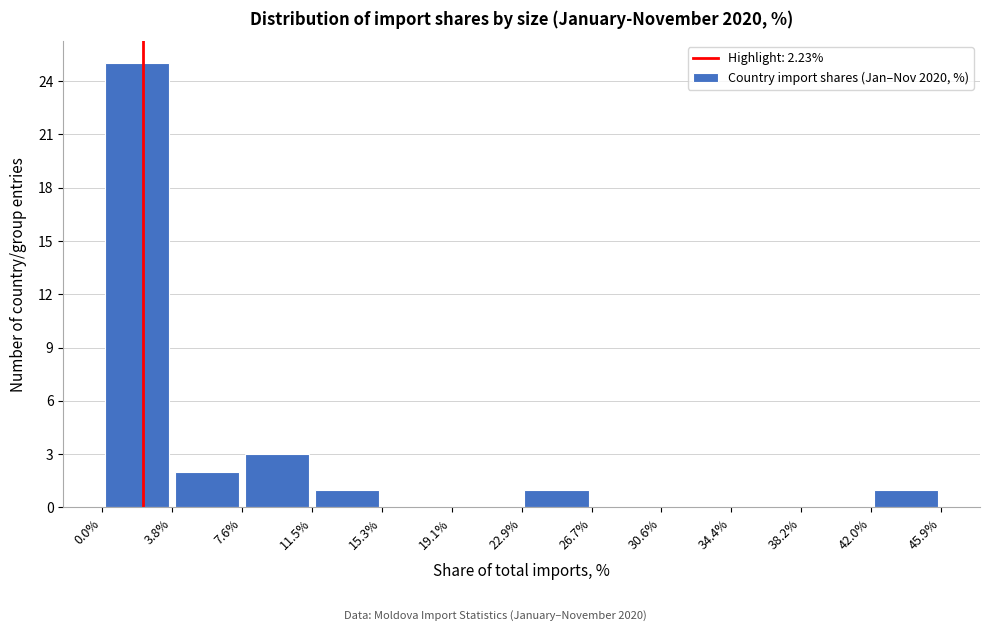

Reading left to right, transcribe this chart: for each bar, give the range it covers on the x-axis and its height. The values are not printed on the chart, so give them approximately, as read against the axis.

0.0% to 3.8%: 25
3.8% to 7.6%: 2
7.6% to 11.5%: 3
11.5% to 15.3%: 1
15.3% to 19.1%: 0
19.1% to 22.9%: 0
22.9% to 26.7%: 1
26.7% to 30.6%: 0
30.6% to 34.4%: 0
34.4% to 38.2%: 0
38.2% to 42.0%: 0
42.0% to 45.9%: 1